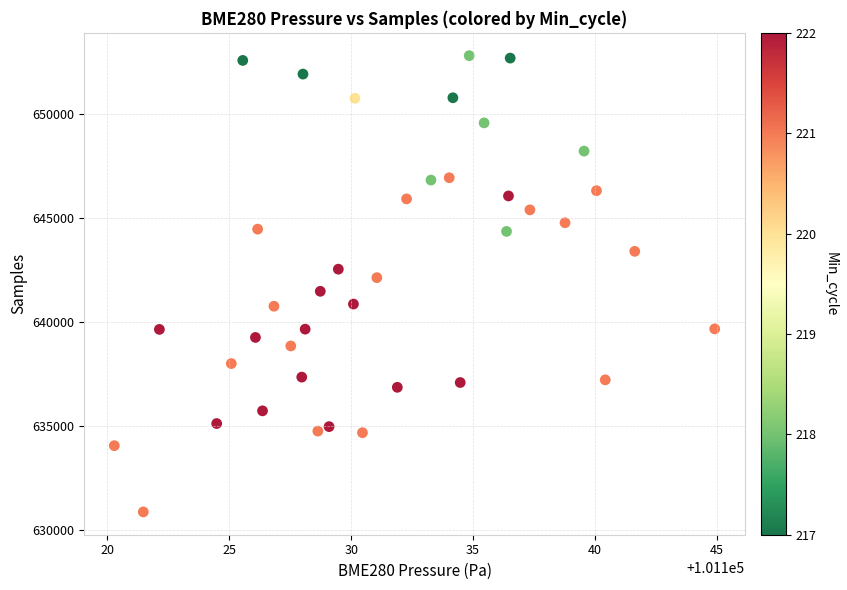

What is the range of Y values (max minus min)?

21930